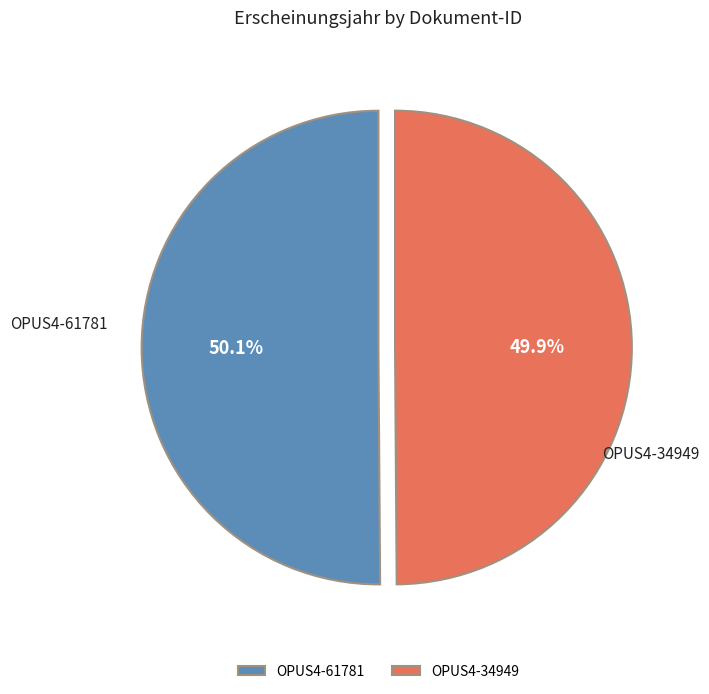

Do OPUS4-34949 and OPUS4-61781 together represent more than half of the pie?

Yes